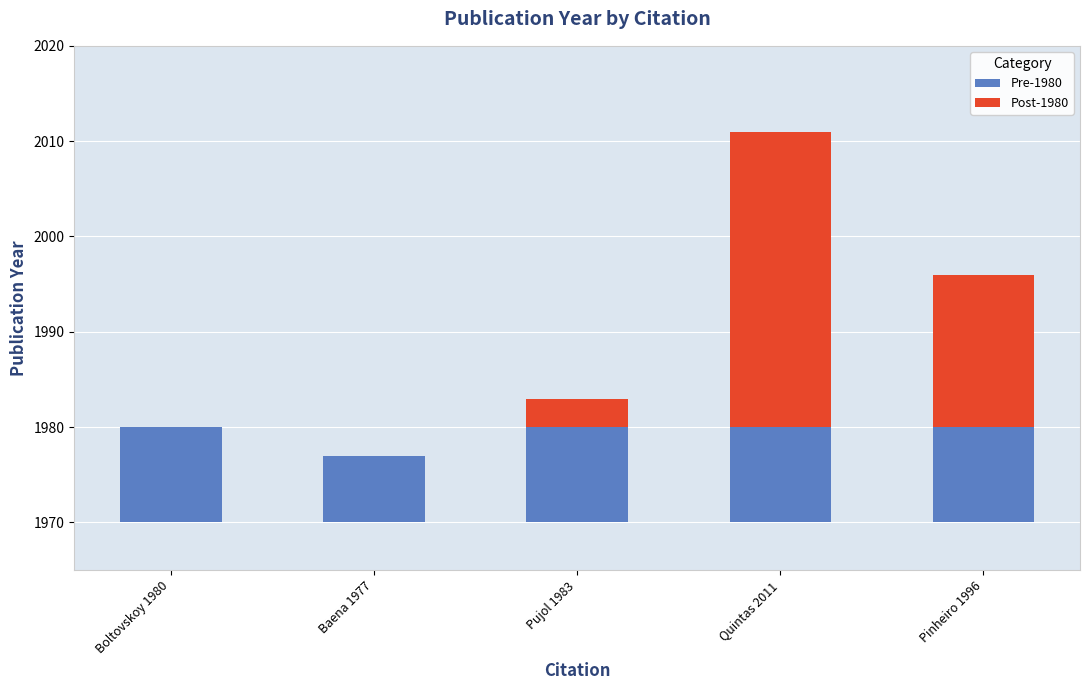

Which series changed the most between Boltovskoy 1980 and Baena 1977?

Pre-1980